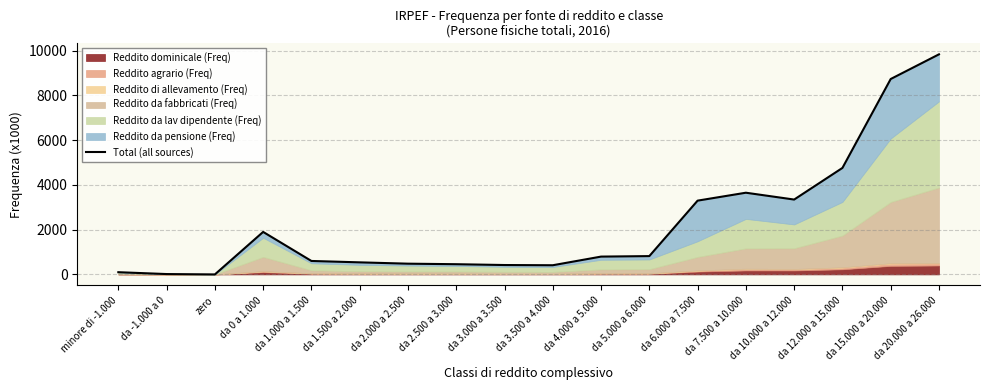

Reading left to right, extract all data points from this chart.

minore di -1.000=99.4	da -1.000 a 0=16.4	zero=0.1	da 0 a 1.000=1898.6	da 1.000 a 1.500=601.1	da 1.500 a 2.000=539.2	da 2.000 a 2.500=480.0	da 2.500 a 3.000=456.4	da 3.000 a 3.500=419.9	da 3.500 a 4.000=410.0	da 4.000 a 5.000=796.0	da 5.000 a 6.000=818.2	da 6.000 a 7.500=3295.1	da 7.500 a 10.000=3648.8	da 10.000 a 12.000=3343.7	da 12.000 a 15.000=4755.7	da 15.000 a 20.000=8726.7	da 20.000 a 26.000=9828.8